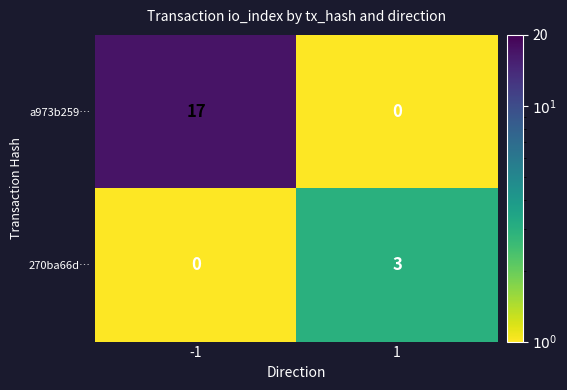

What is the maximum value shown in the chart?

17